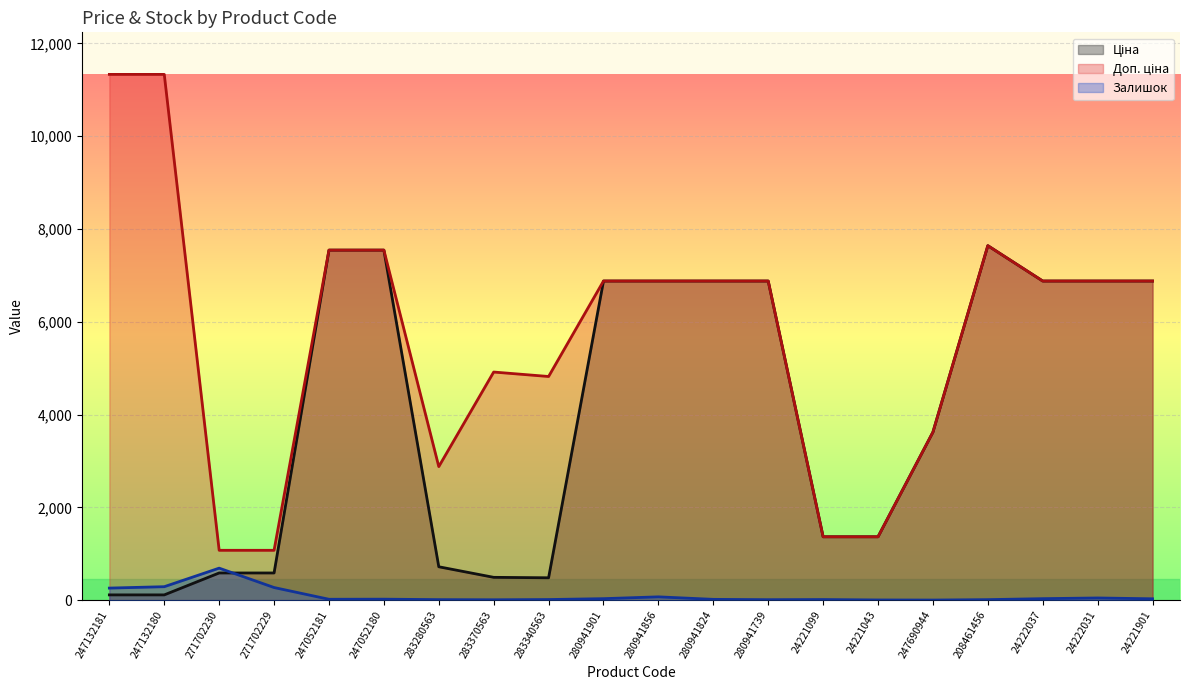

How many data points in Ціна are above 6879?

10